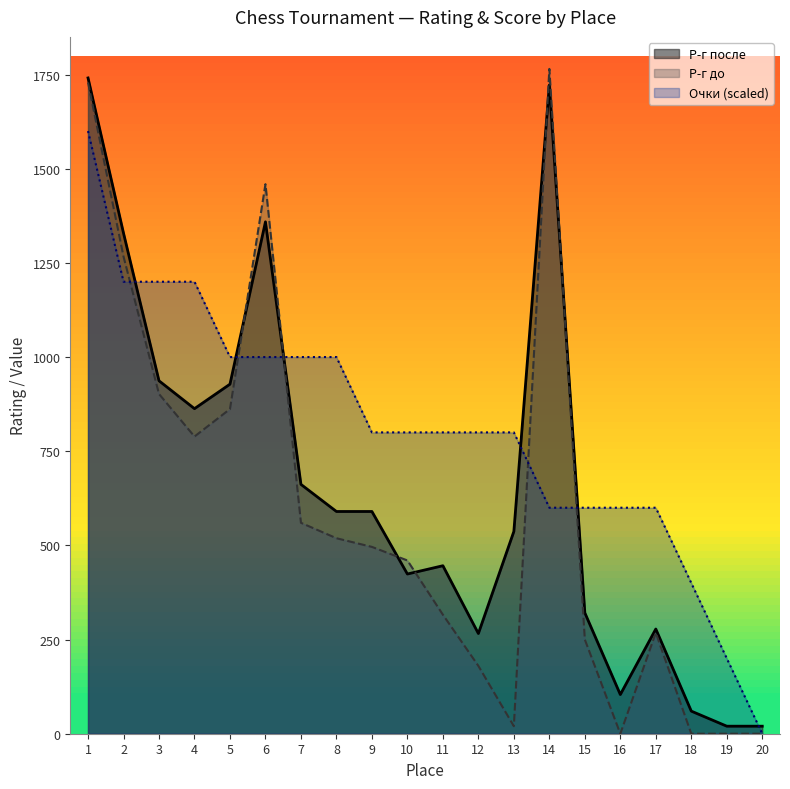

What is the difference between the highest and lowest values at 18?

400